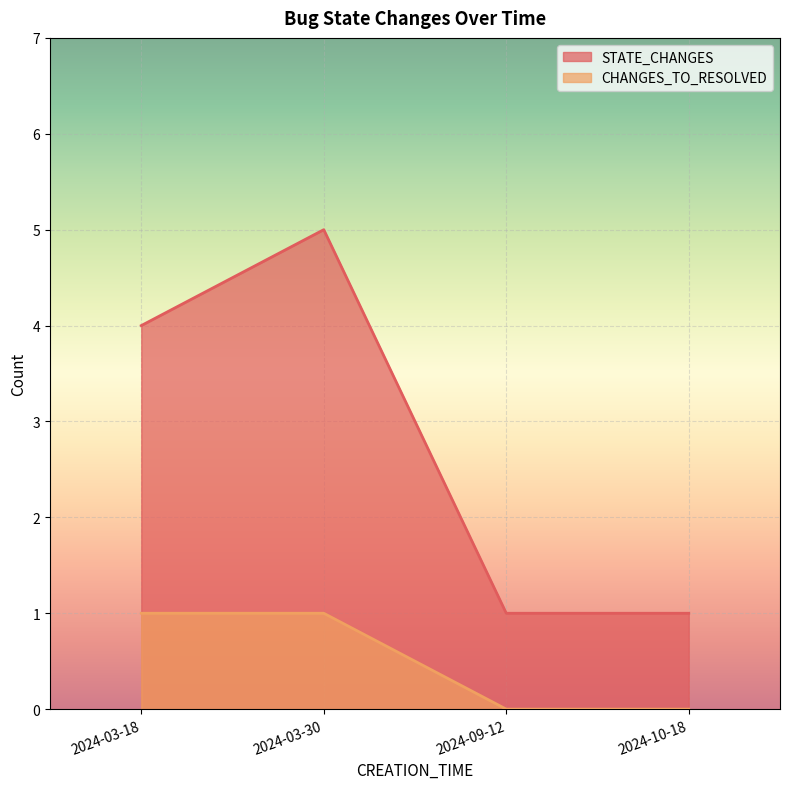

Reading right to left, list all the values displayed in this chart.

STATE_CHANGES: 2024-10-18=1	2024-09-12=1	2024-03-30=5	2024-03-18=4
CHANGES_TO_RESOLVED: 2024-10-18=0	2024-09-12=0	2024-03-30=1	2024-03-18=1